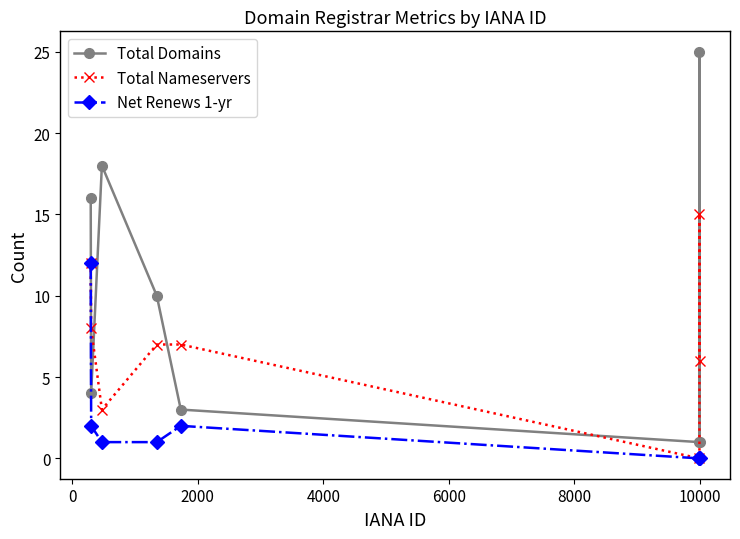

Rank the series by their average value, from highest to lowest.

Total Domains, Total Nameservers, Net Renews 1-yr